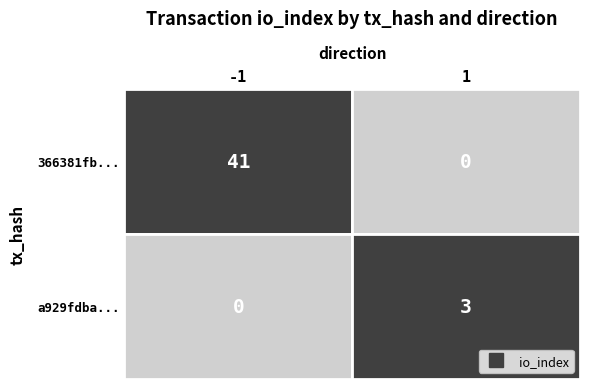

What is the maximum value for a929fdbaef5f7ea550c2a00683060c115d6b055?

3